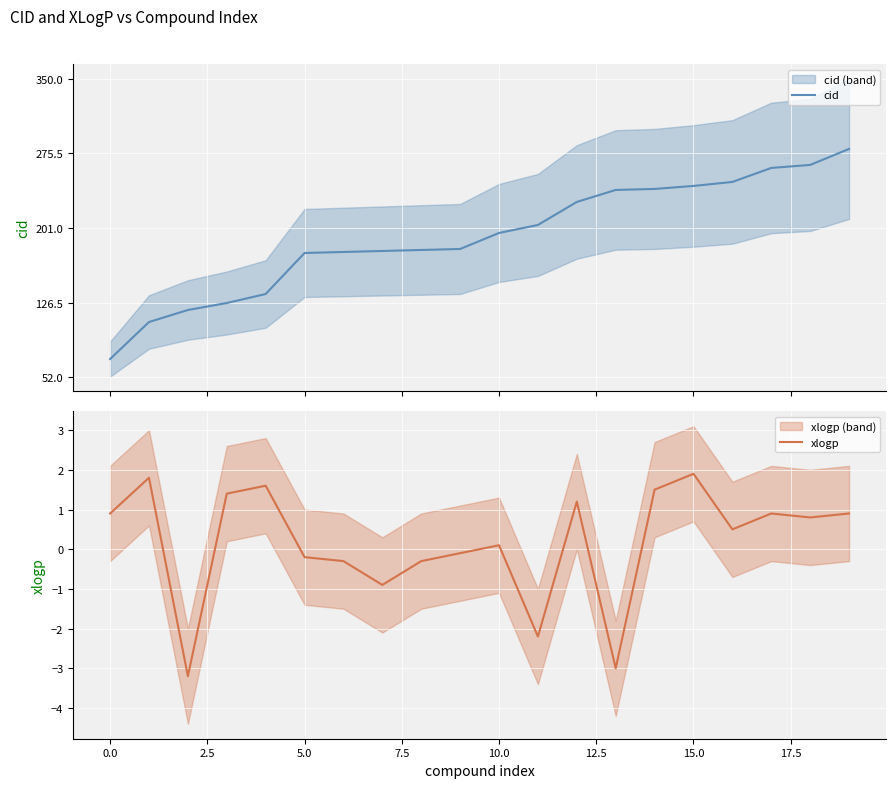

True or false: cid has more than 2 interior local peaks.

False